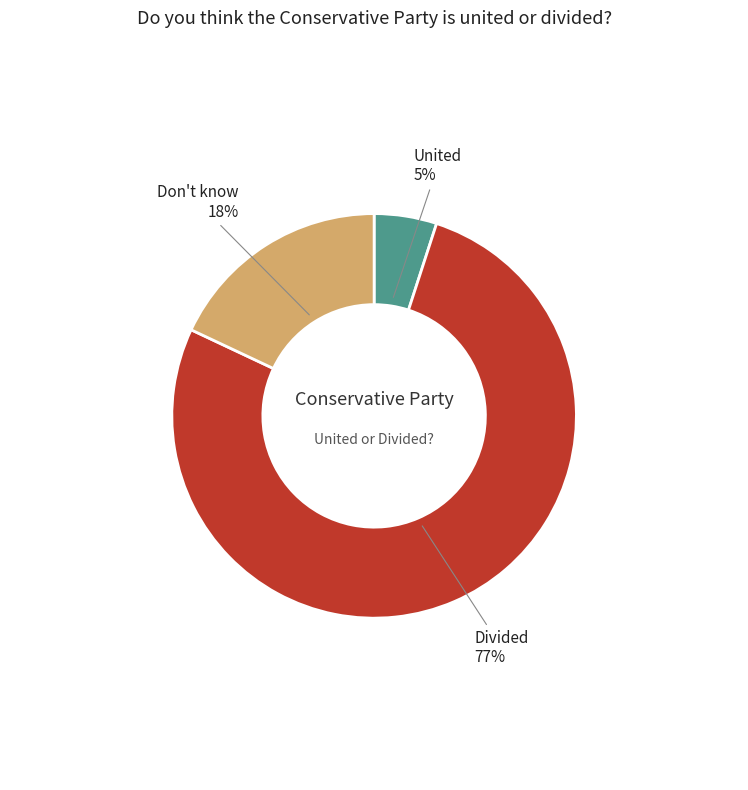

To the nearest percent, what is the average slice percentage?

33%